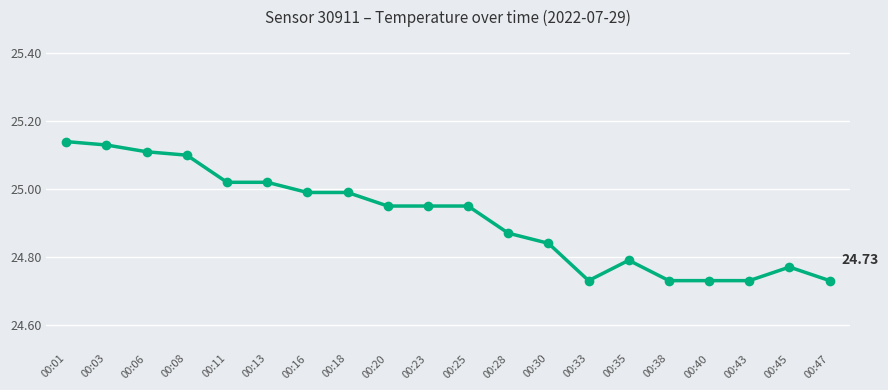

What is the sum of the values at 00:01 and 00:47?

49.9